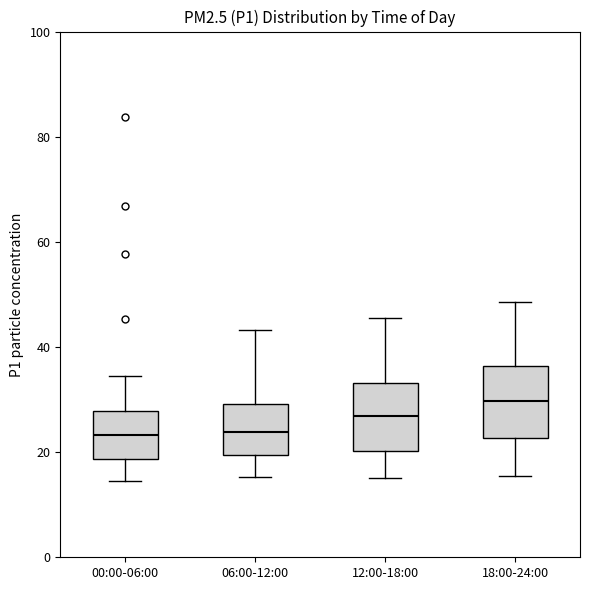

Reading left to right, read every box against the y-axis: the position of its median line, the range the box covers, and the ends of its whiskers. The values are not printed on the chart, so give them approximately, as read against the axis.

00:00-06:00: median 24, box 18 to 28, whiskers 14 to 34
06:00-12:00: median 24, box 20 to 30, whiskers 16 to 44
12:00-18:00: median 26, box 20 to 34, whiskers 16 to 46
18:00-24:00: median 30, box 22 to 36, whiskers 16 to 48